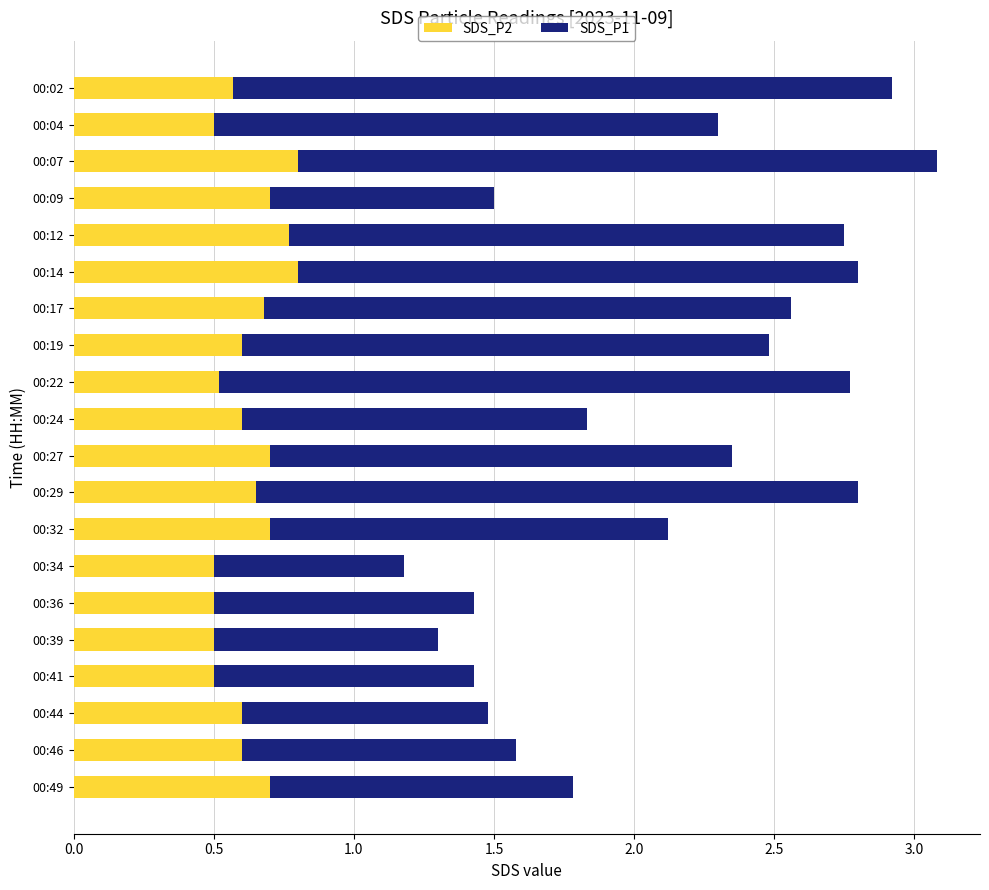

At which category is the sum across all series the highest?

00:07